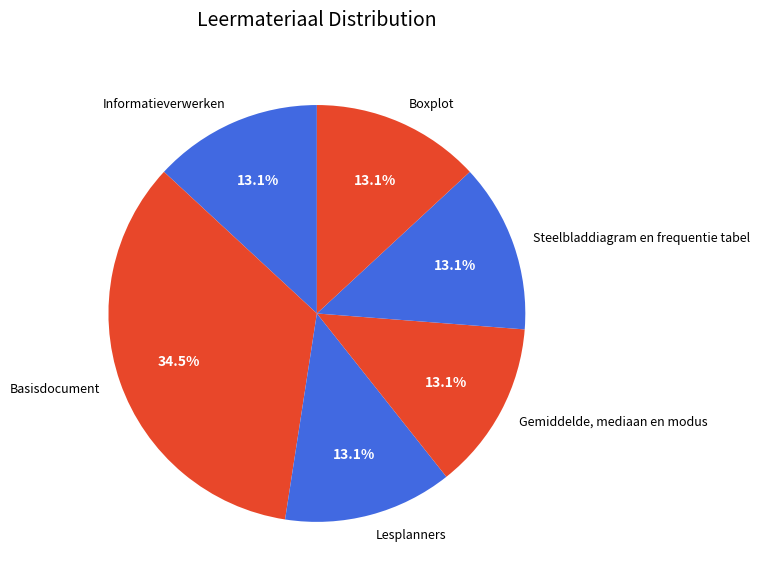

Approximately how many times larger is the value at Boxplot compared to Gemiddelde, mediaan en modus?

1.0